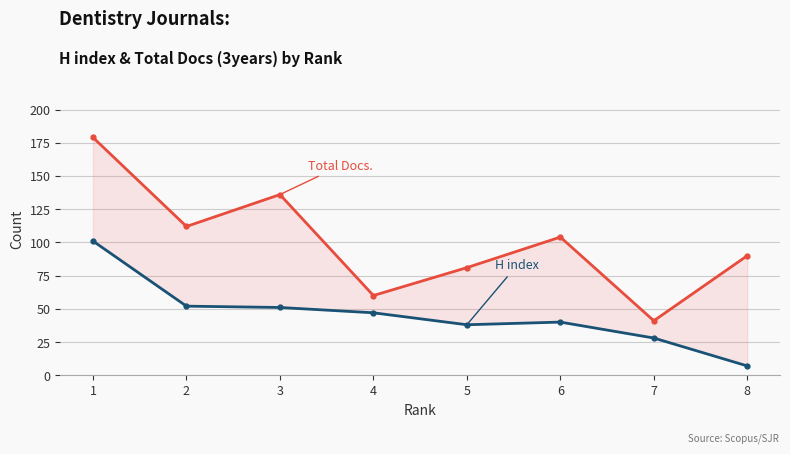

Where is the first local minimum for Total Docs. (3years)?

2